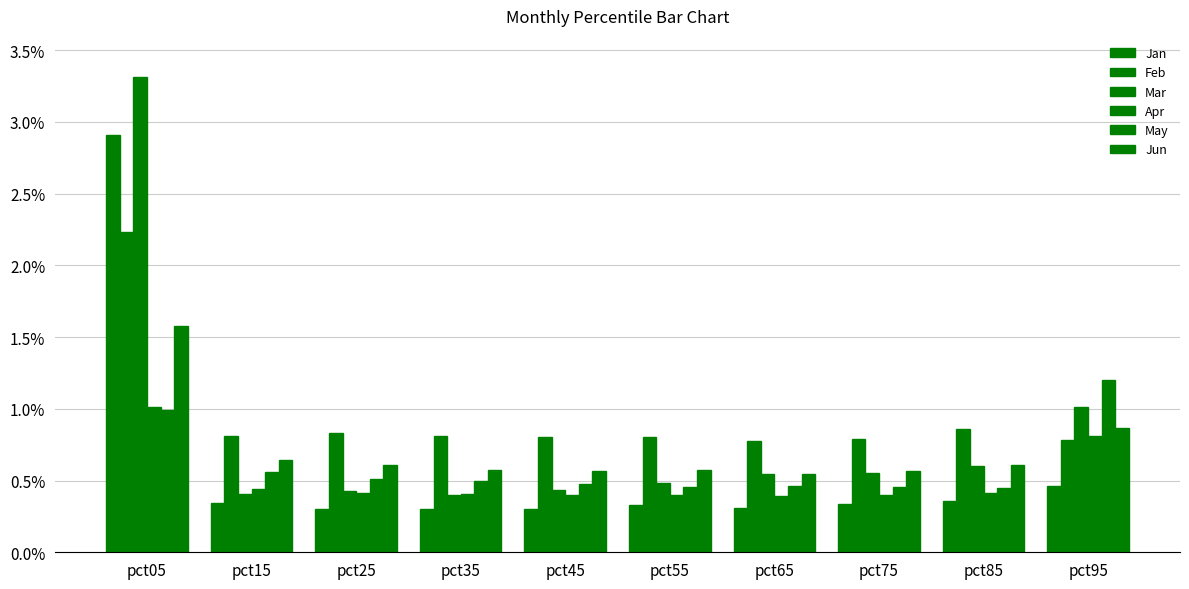

What is the value of the Apr bar at the 7th from the left?

0.4